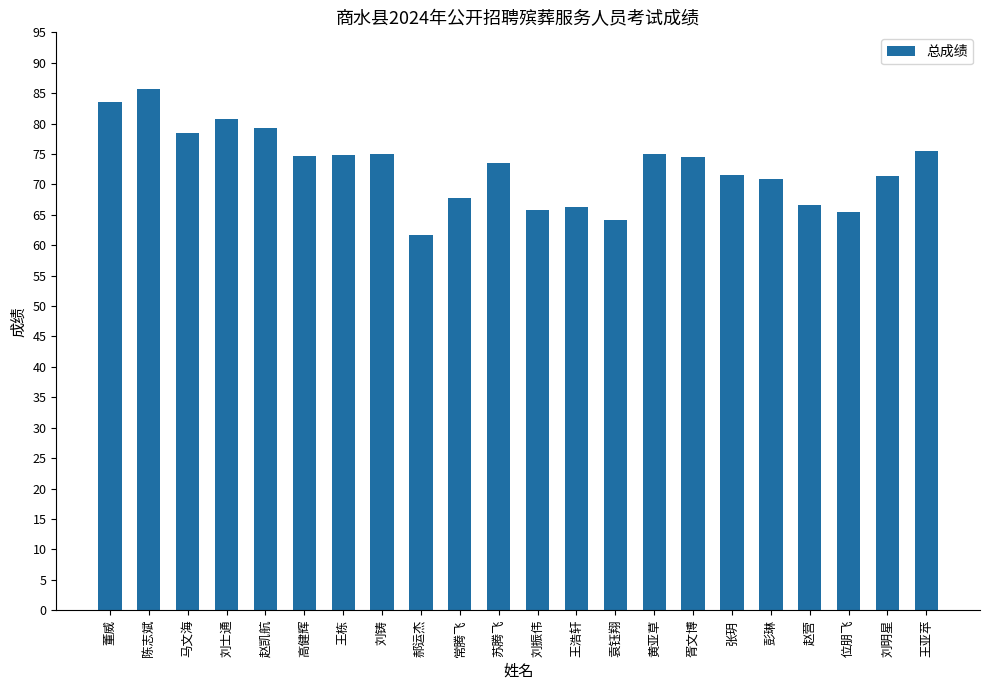

What is the change in value from 刘铸 to 刘明星?

-3.7